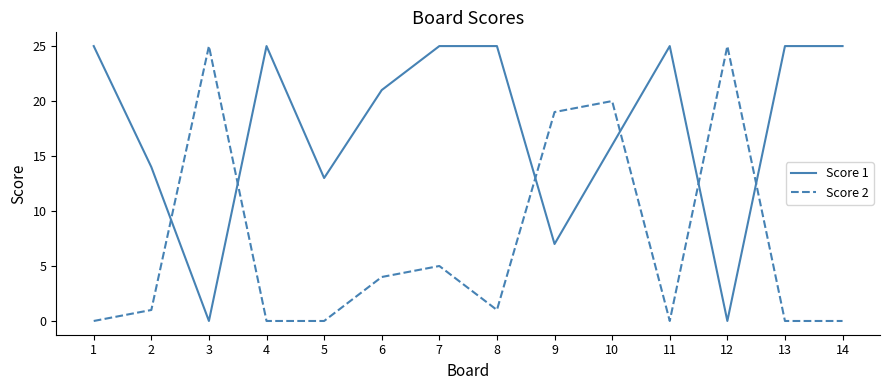

True or false: Score 1 and Score 2 intersect in this chart.

True